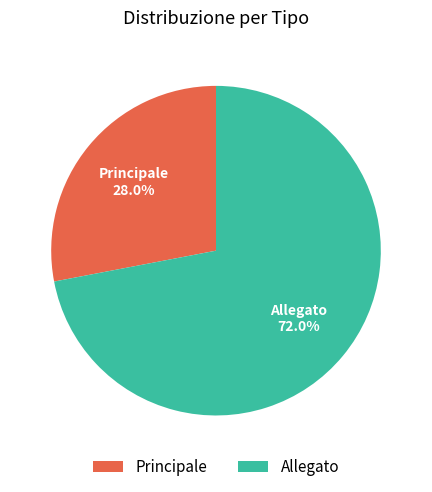

Is Allegato the majority of the pie?

Yes